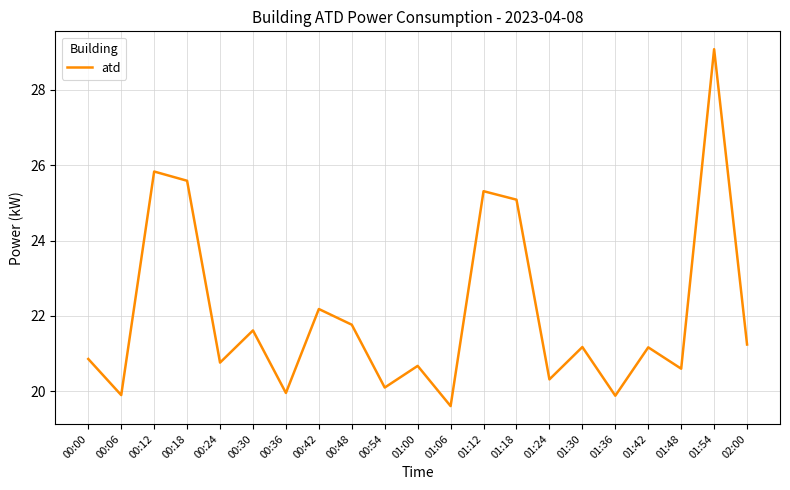

How many lines are shown in the chart?

1